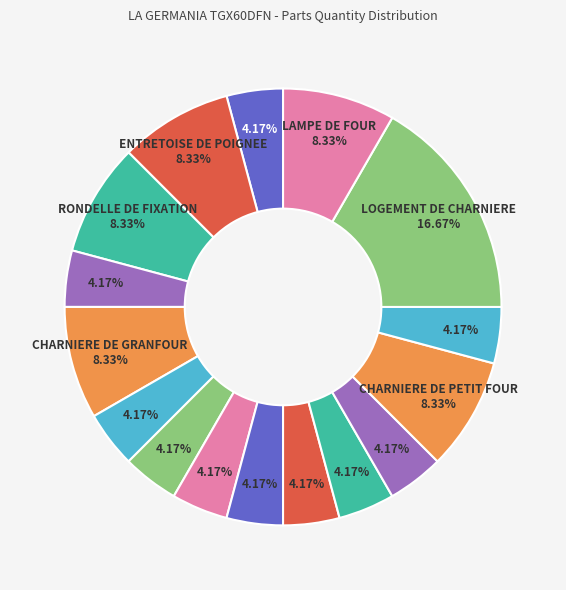

Which category has the smallest portion of the pie?

POIGNEE DE PORTE